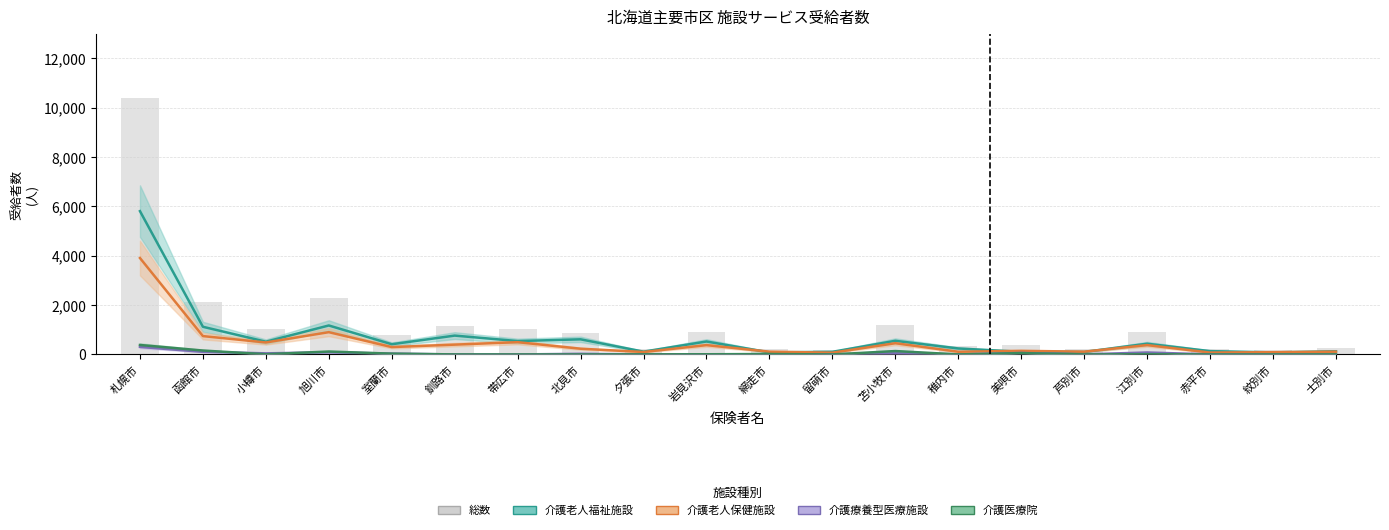

What is the average value of the 総数 series?

1243